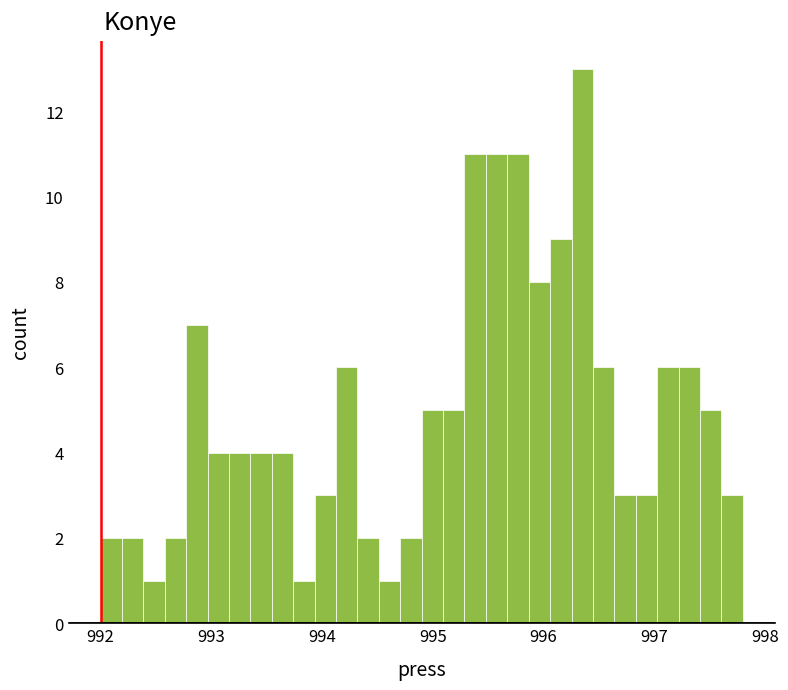

Around what value on the x-axis is the tallest bar? Give the approximate position of its centre, as read against the axis.

996.4